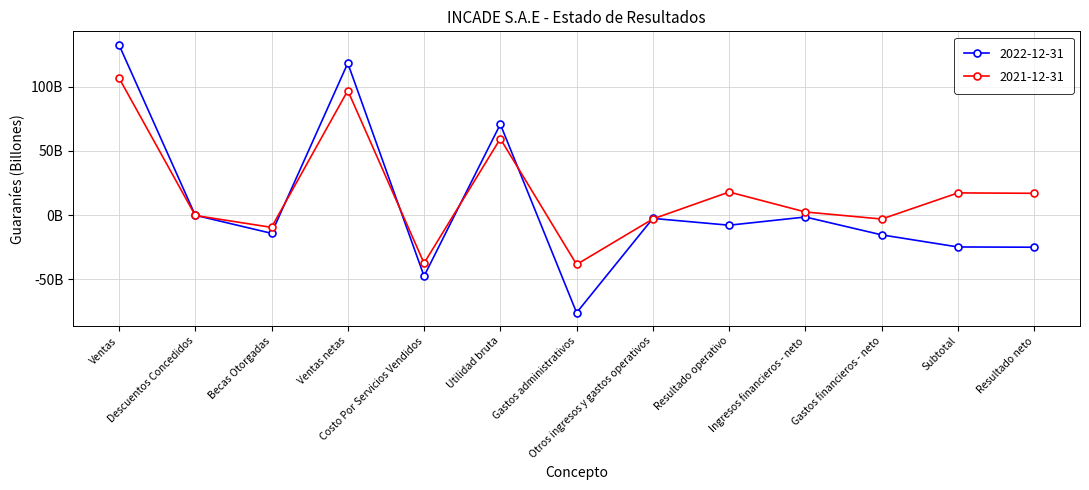

At which label does 2021-12-31 first exceed 2393229503?

Ventas